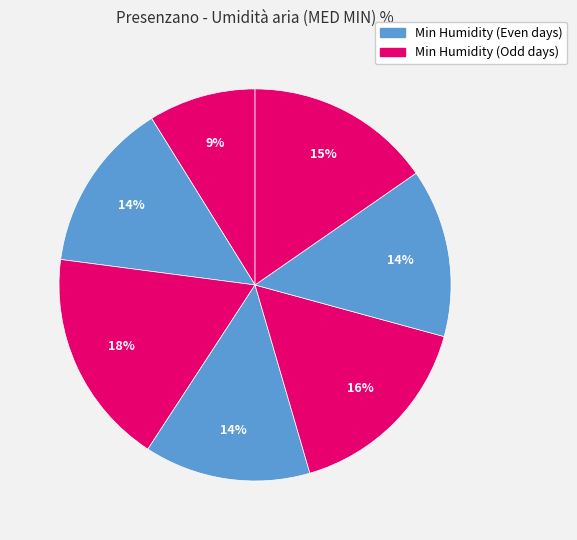

How many segments does this pie chart have?

7